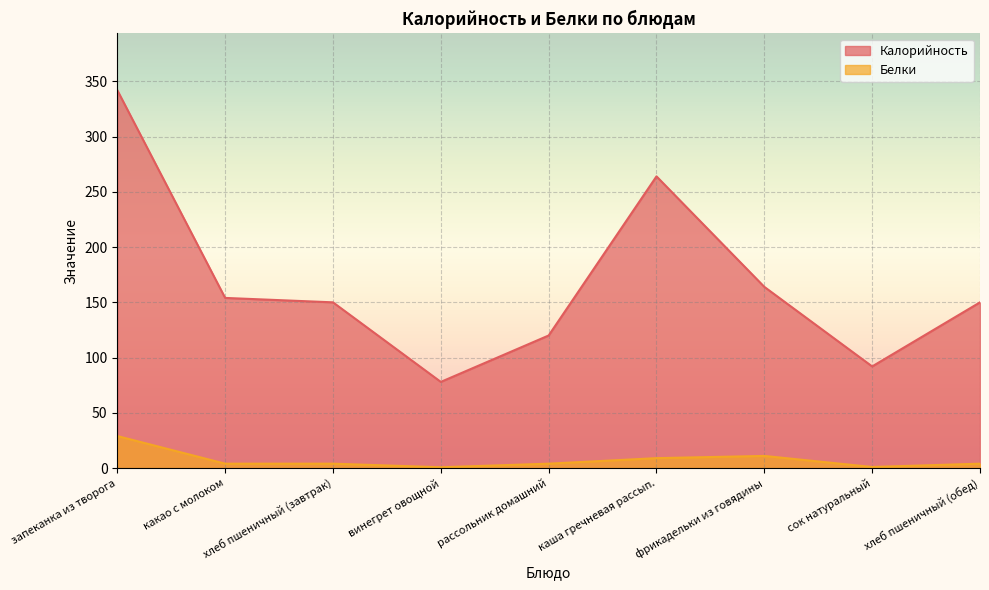

True or false: Белки has a value of 4.0 at хлеб пшеничный (завтрак).

True